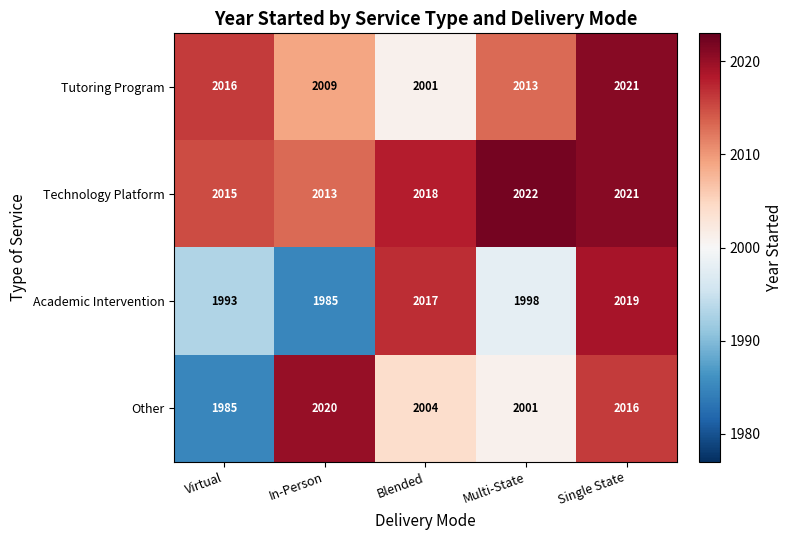

List the series in order of their overall mean, highest first.

Technology Platform, Tutoring Program, Other, Academic Intervention